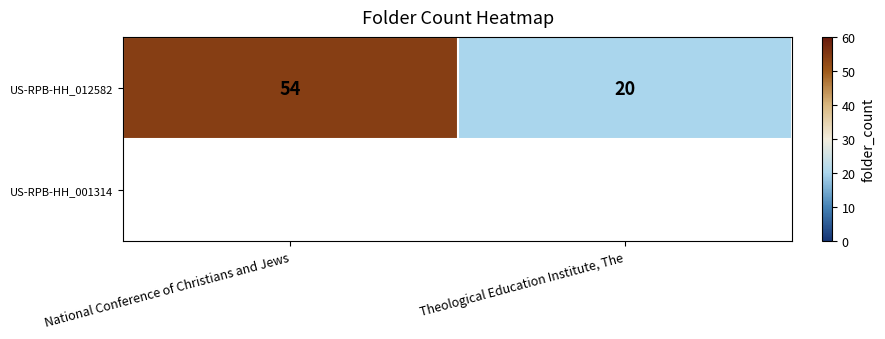

What is the difference between the maximum and minimum values?

34